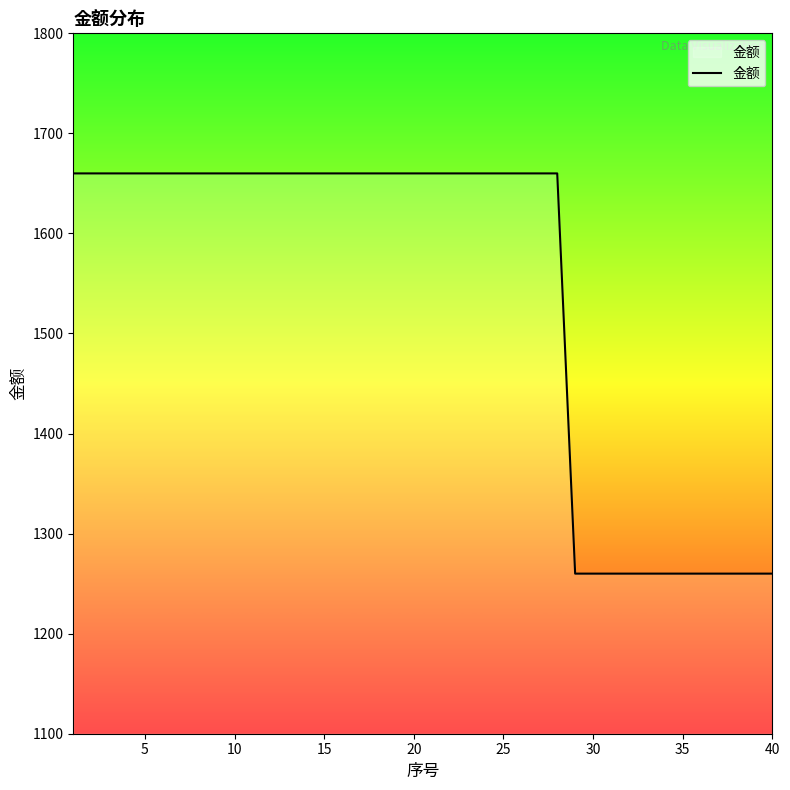

How many series are shown in this chart?

1